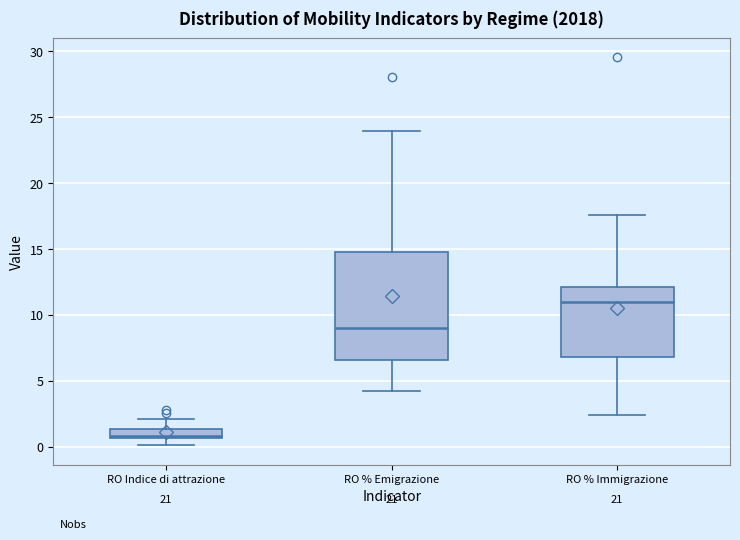

Comparing the boxes themselves (not the whiskers), which one is the tallest?

RO % Emigrazione